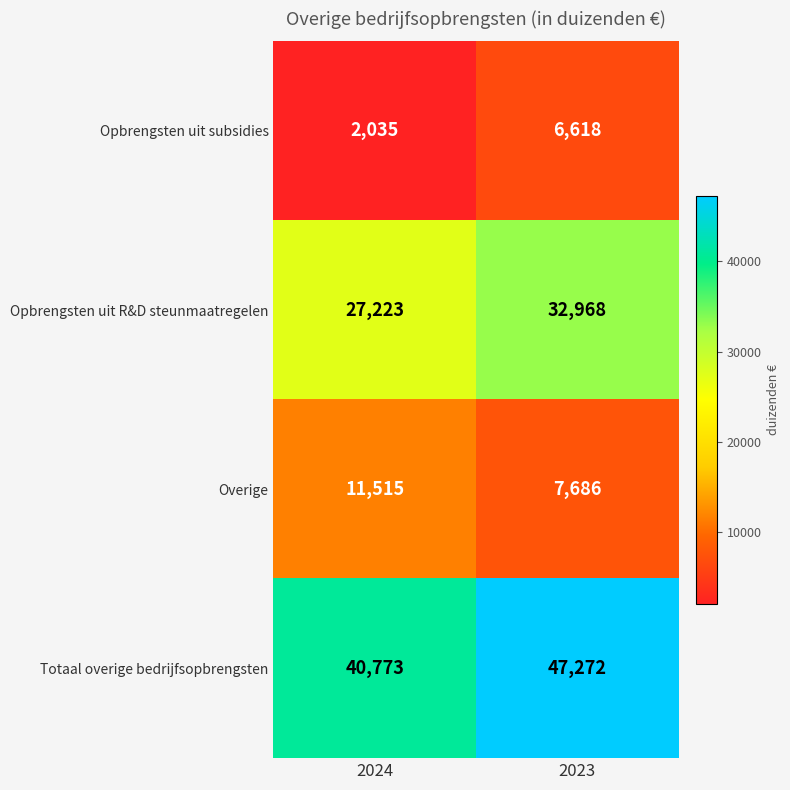

Count the number of data series in this chart.

4